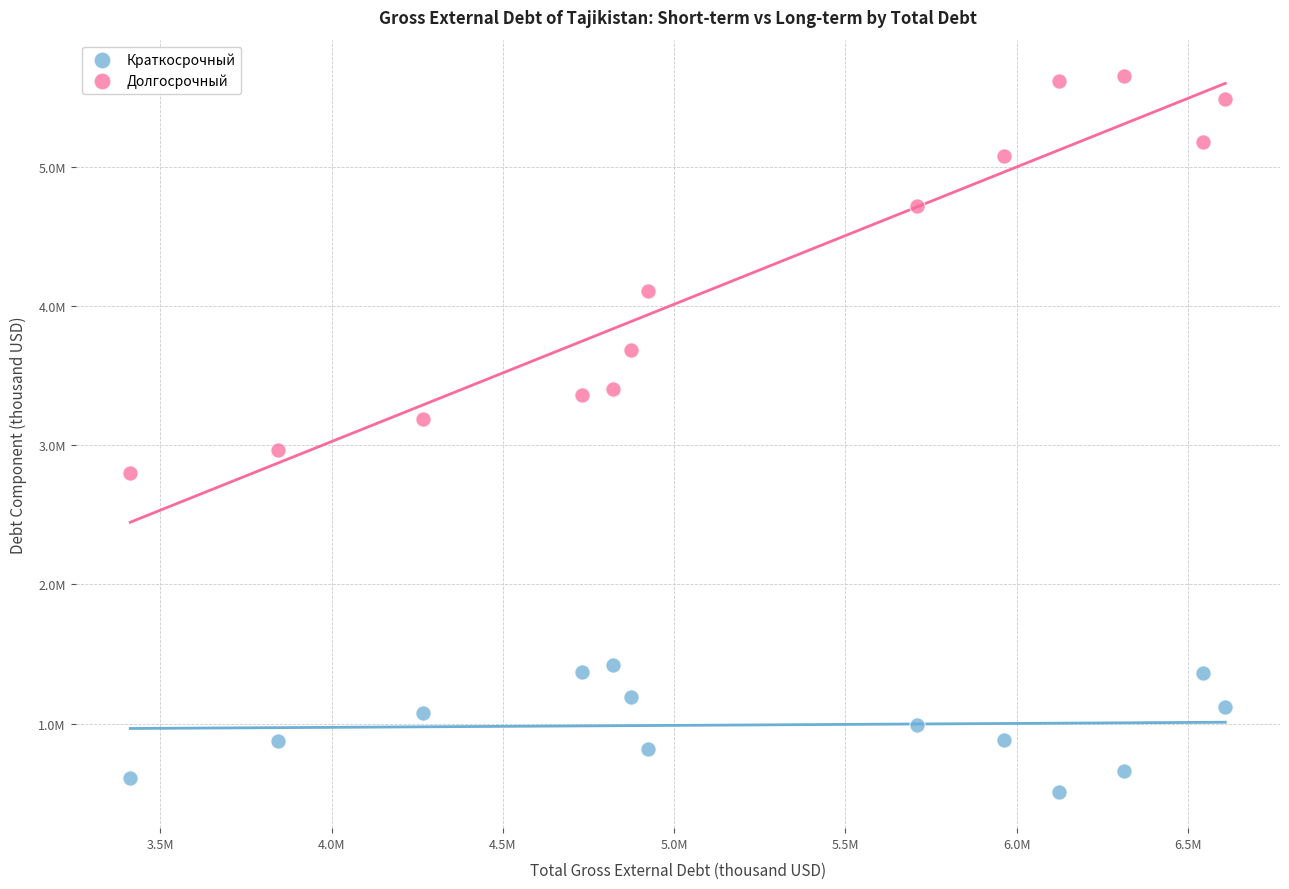

What are all the series names shown in the legend?

Краткосрочный, Долгосрочный